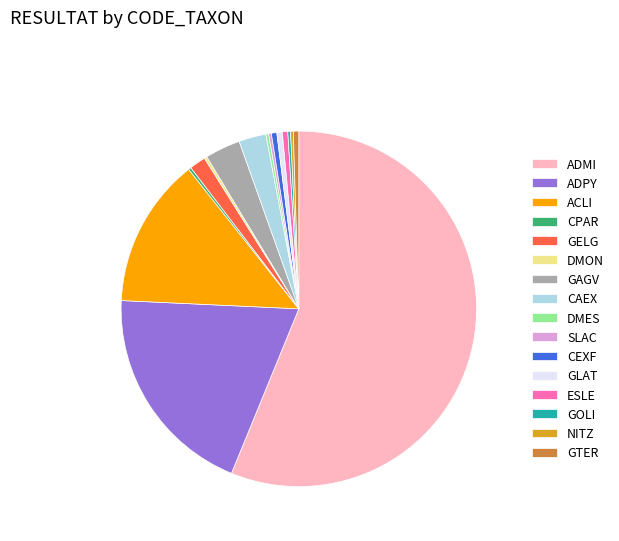

Is the sum of CAEX and ACLI greater than half?

No